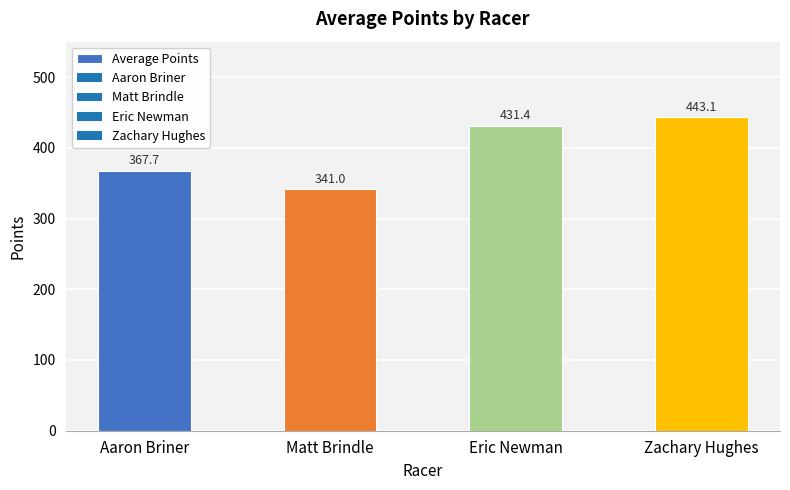

Count the number of values greater than 431.

2